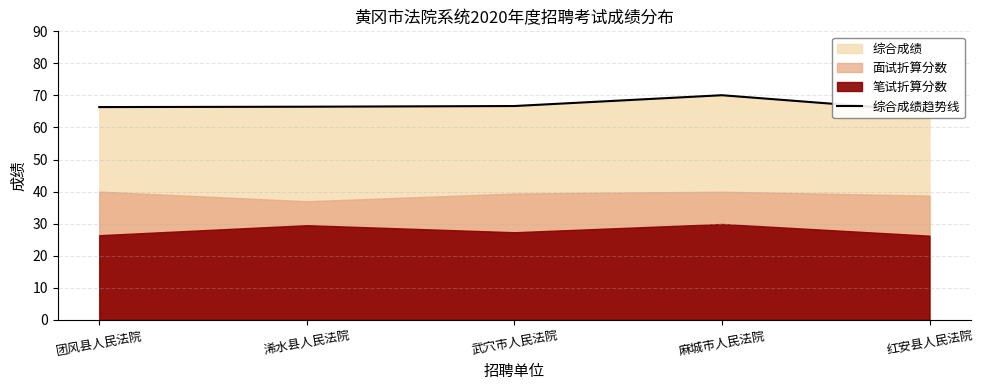

Reading left to right, list all the values displayed in this chart.

66.4	66.5	66.7	70.1	65.1